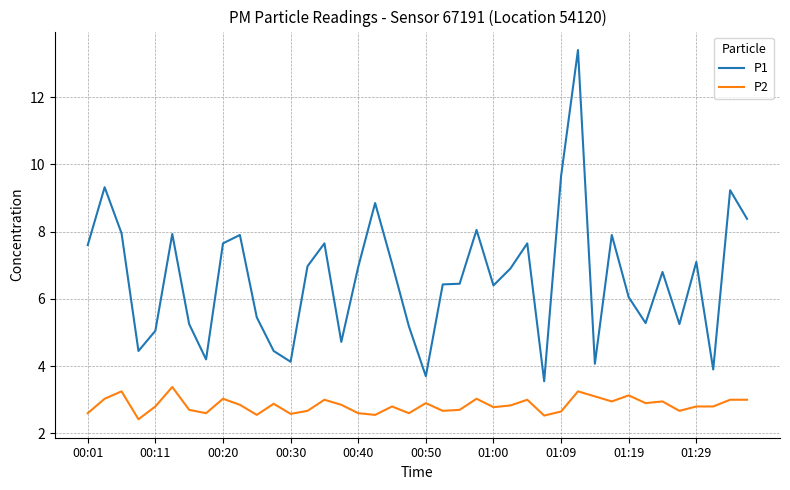

Which series has the widest spread of values?

P1